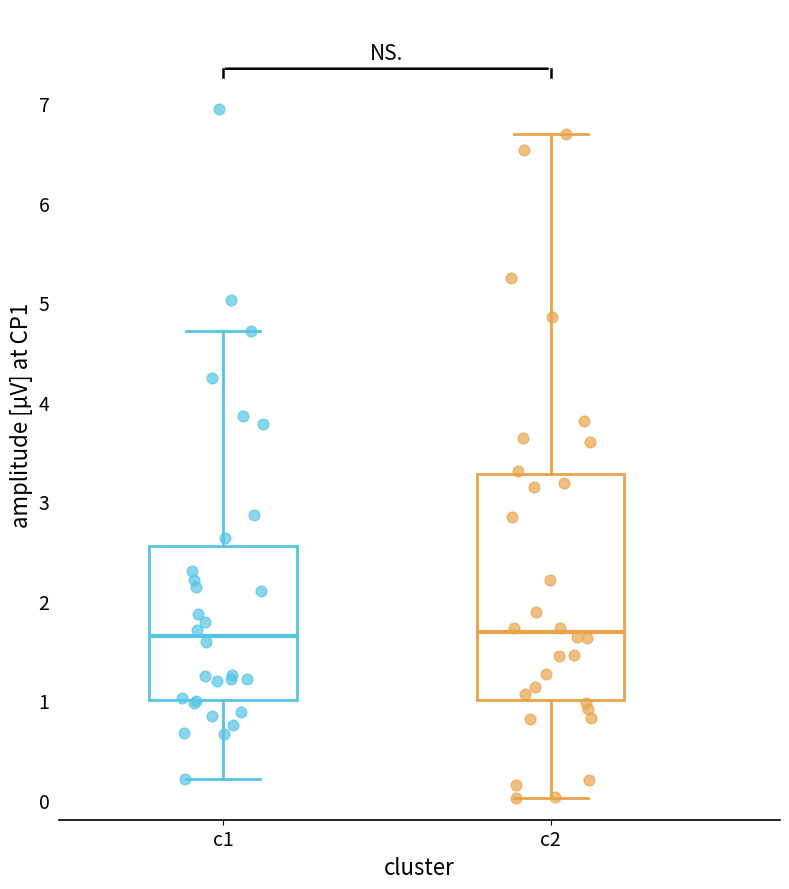

Which box is the tallest, from its lower edge to its upper edge?

c2